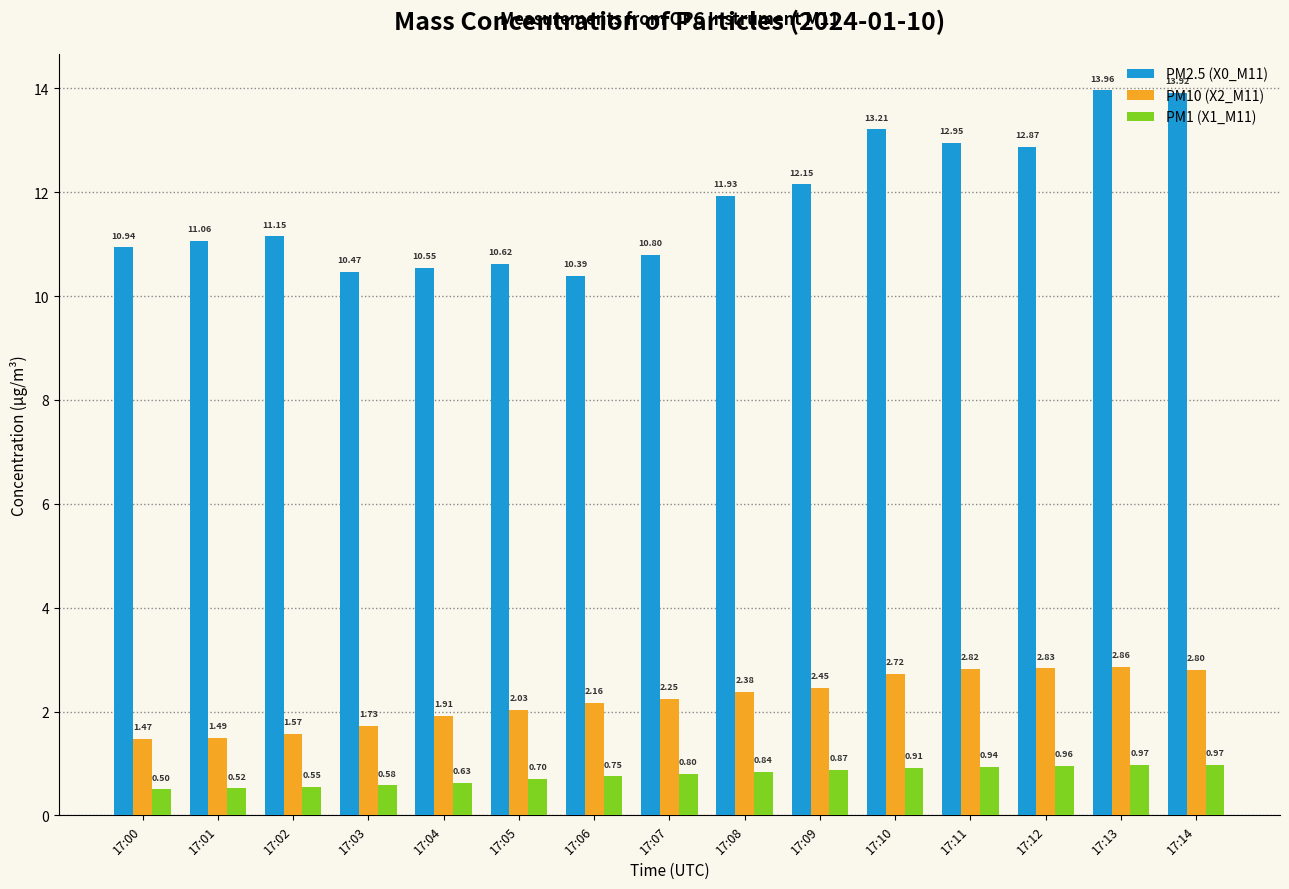

How many groups of bars are there?

15